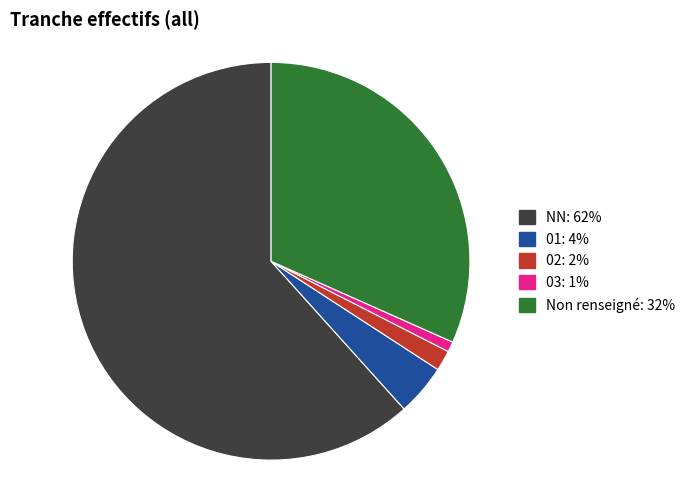

Is there a majority slice in this chart?

Yes